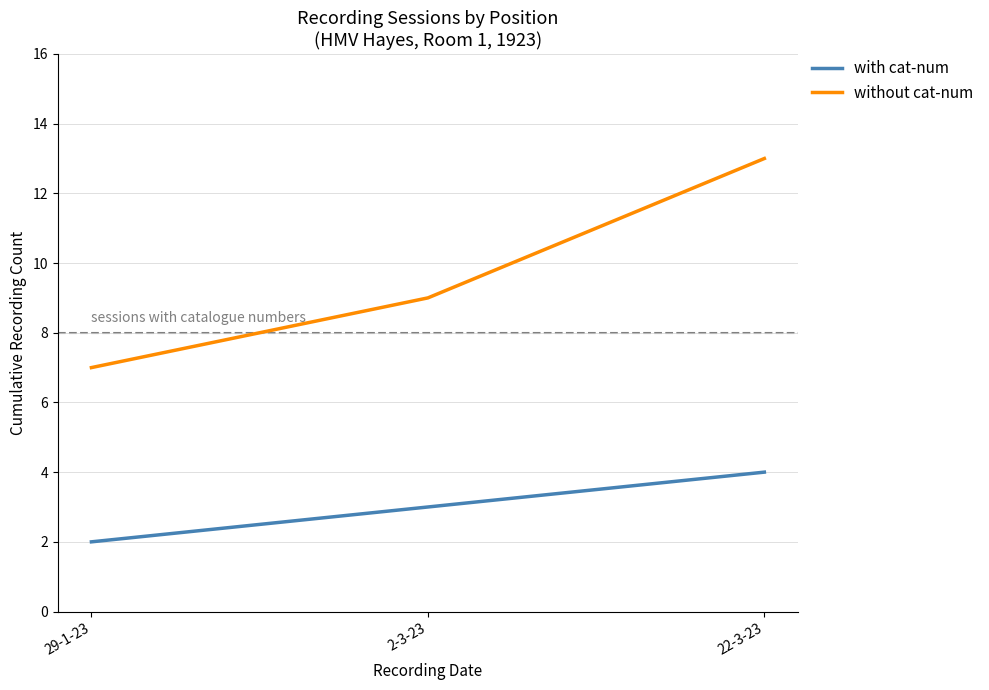

Between 29-1-23 and 2-3-23, which series saw the biggest shift?

without cat-num